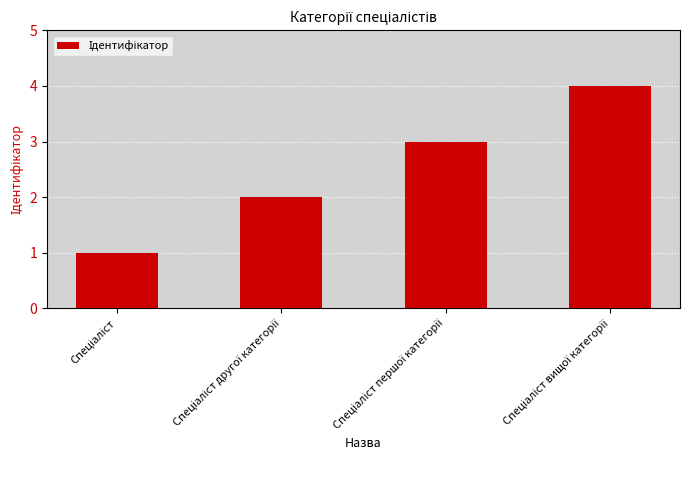

What is the difference between the maximum and minimum values?

3